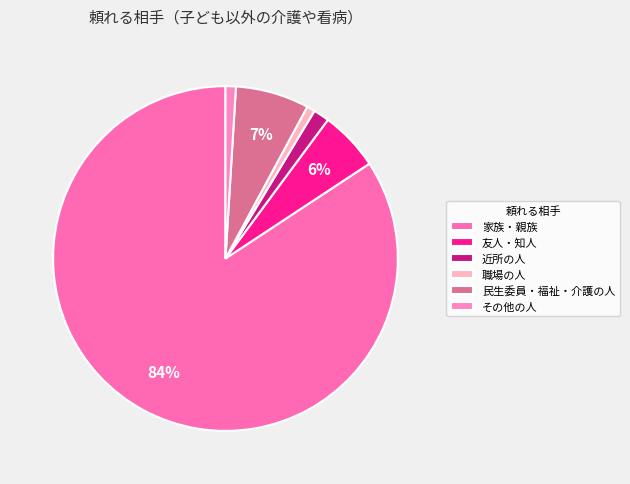

Rank the categories by value from highest to lowest.

家族・親族, 民生委員・福祉・介護の人, 友人・知人, 近所の人, その他の人, 職場の人